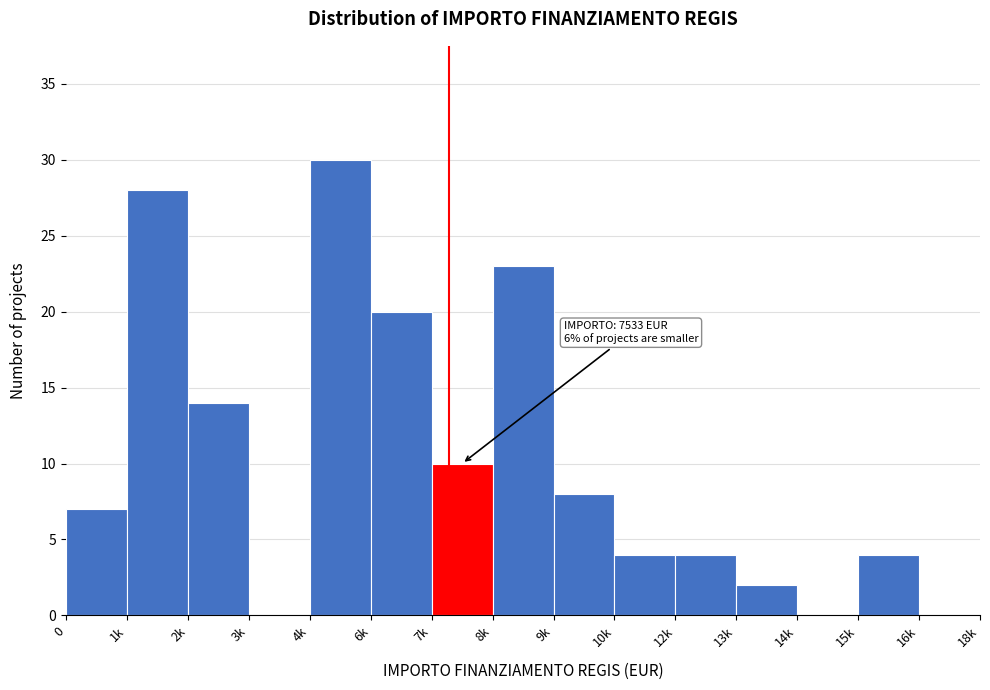

Reading right to left, transcribe all the data shown in this chart.

16k=0	15k=4	14k=0	13k=2	12k=4	10k=4	9k=8	8k=23	7k=10	6k=20	4k=30	3k=0	2k=14	1k=28	0=7